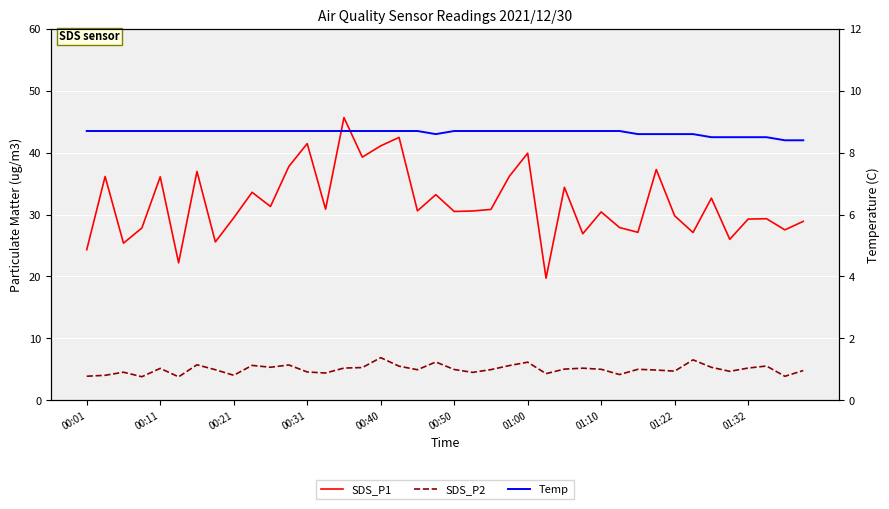

Reading left to right, transcribe all the data shown in this chart.

SDS_P1: 24.3	36.1	25.4	27.8	36.1	22.2	37.0	25.6	29.5	33.6	31.3	37.8	41.5	30.9	45.7	39.3	41.1	42.5	30.6	33.2	30.5	30.6	30.8	36.2	39.9	19.7	34.4	26.9	30.4	27.9	27.1	37.3	29.8	27.1	32.6	26.0	29.3	29.3	27.5	28.9
SDS_P2: 3.9	4.0	4.5	3.8	5.2	3.8	5.7	4.9	4.0	5.6	5.3	5.7	4.6	4.4	5.2	5.3	6.9	5.5	4.9	6.2	5.0	4.5	5.0	5.6	6.2	4.3	5.0	5.2	5.0	4.2	5.0	4.9	4.7	6.5	5.3	4.7	5.2	5.5	3.9	4.8
Temp: 8.7	8.7	8.7	8.7	8.7	8.7	8.7	8.7	8.7	8.7	8.7	8.7	8.7	8.7	8.7	8.7	8.7	8.7	8.7	8.6	8.7	8.7	8.7	8.7	8.7	8.7	8.7	8.7	8.7	8.7	8.6	8.6	8.6	8.6	8.5	8.5	8.5	8.5	8.4	8.4